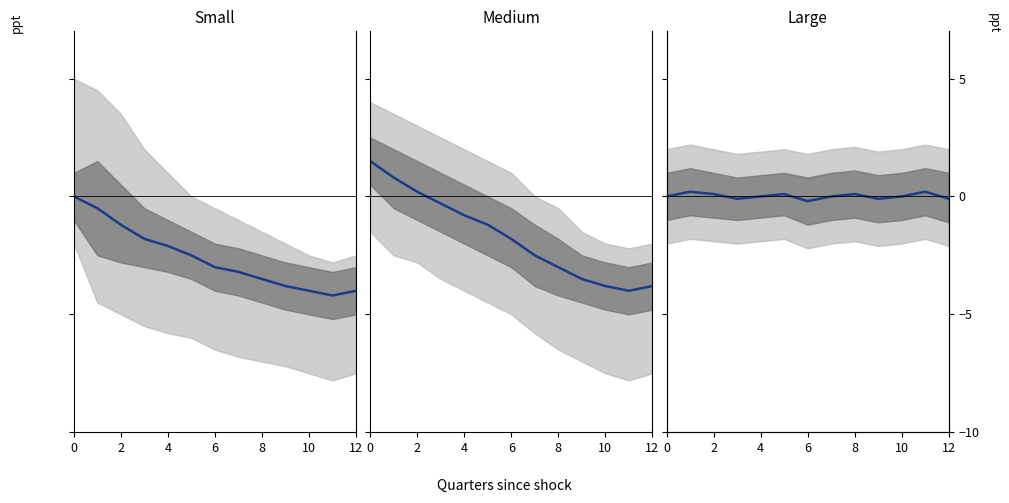

Read the value at 2.

0.1